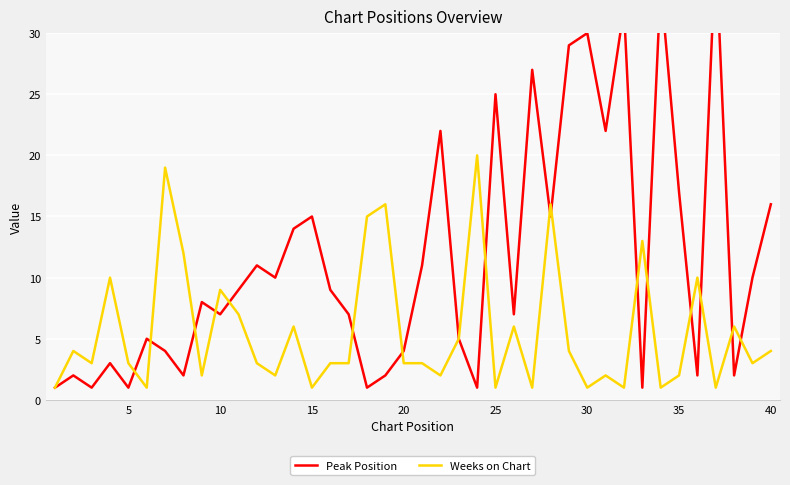

In Peak Position, how many points are higher than both neighbors (excluding endpoints)?

13